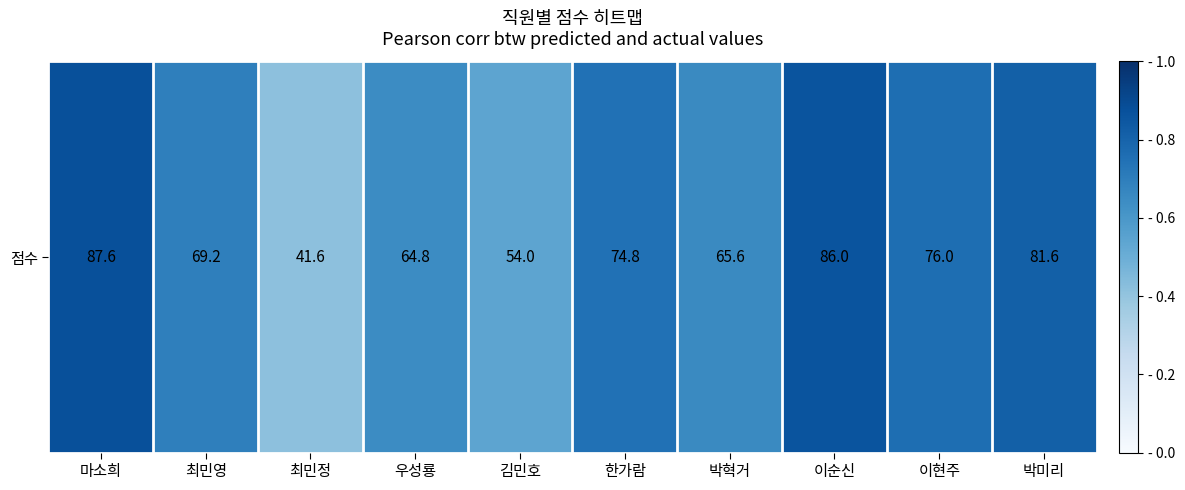

What is the greatest value displayed?

87.6